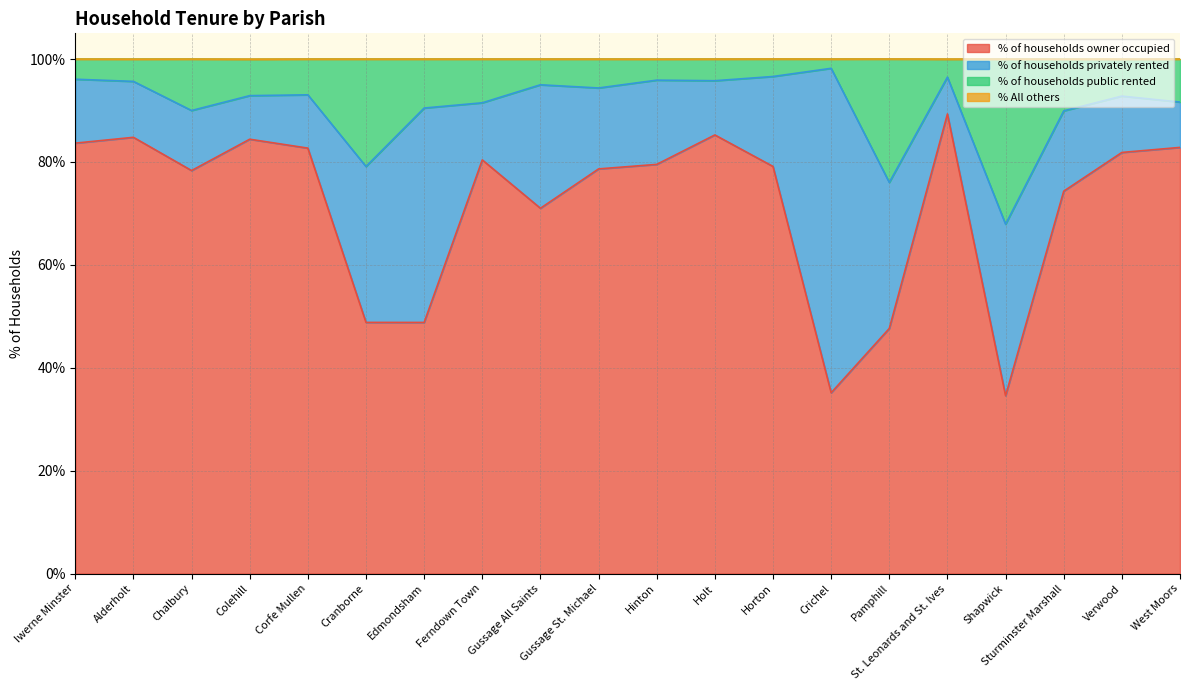

How many categories are shown in the chart?

20